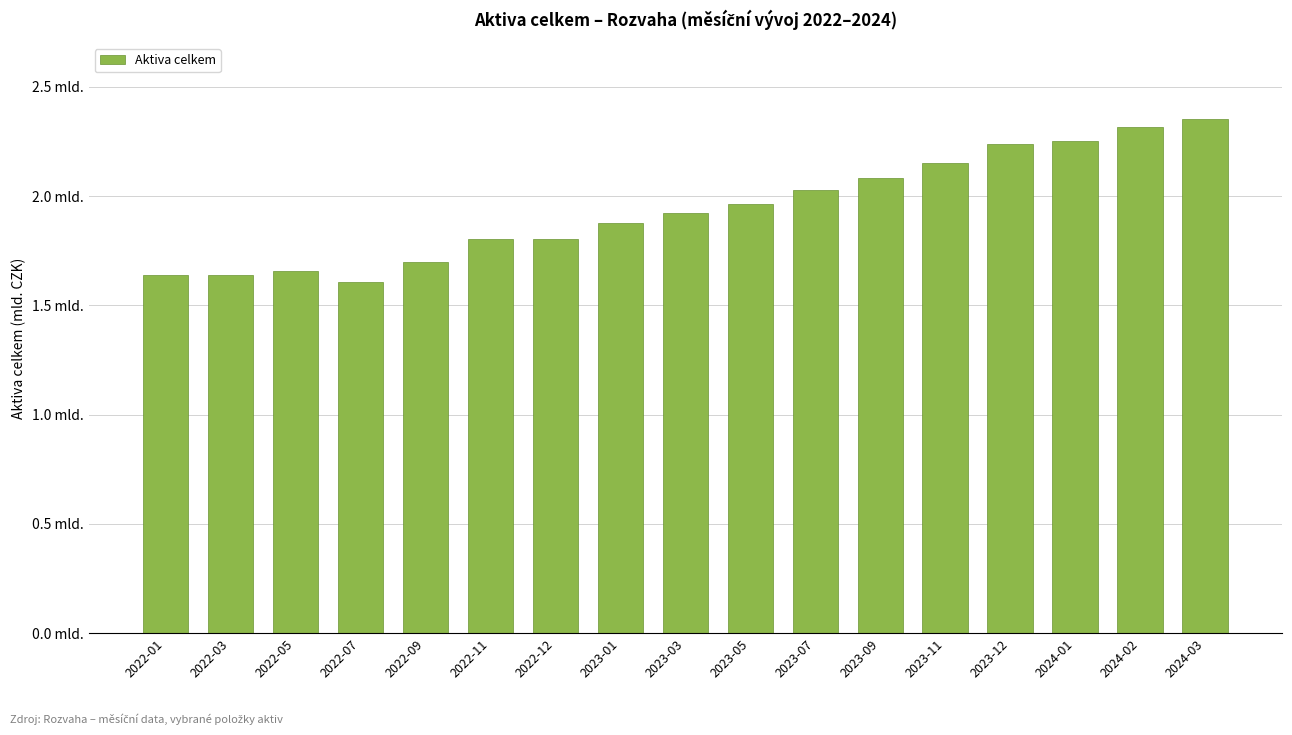

Reading right to left, transcribe all the data shown in this chart.

2024-03=2350233081.8	2024-02=2315679379.4	2024-01=2253448772.0	2023-12=2235760291.1	2023-11=2153171669.7	2023-09=2080384335.1	2023-07=2027039808.9	2023-05=1964229505.3	2023-03=1921935835.7	2023-01=1878307958.3	2022-12=1802778310.7	2022-11=1804042564.2	2022-09=1699236462.3	2022-07=1607281656.8	2022-05=1657370225.2	2022-03=1638184944.5	2022-01=1637409182.3